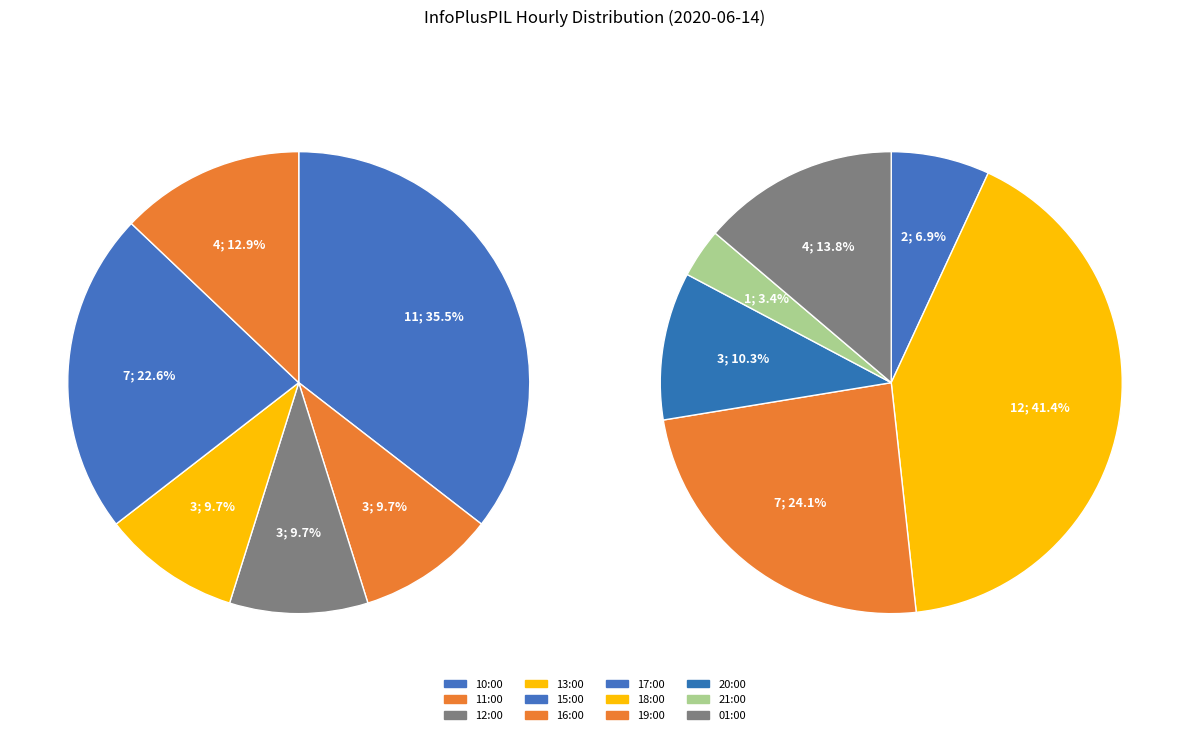

Combined, what portion of the pie is 16:00 and 21:00?

8.3%